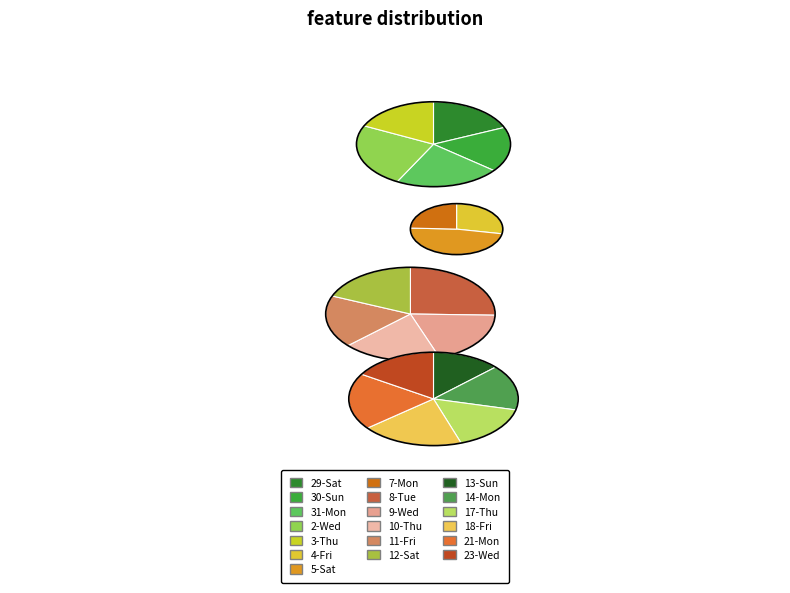

To the nearest percent, what portion does 18-Fri represent?

6%